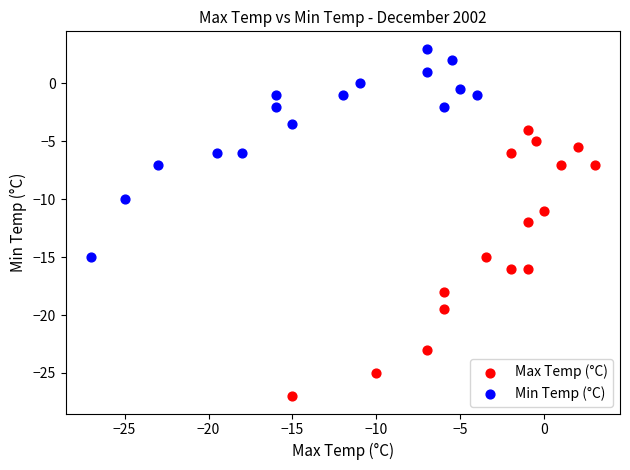

Which series contains the highest Y value?

Min Temp (°C)